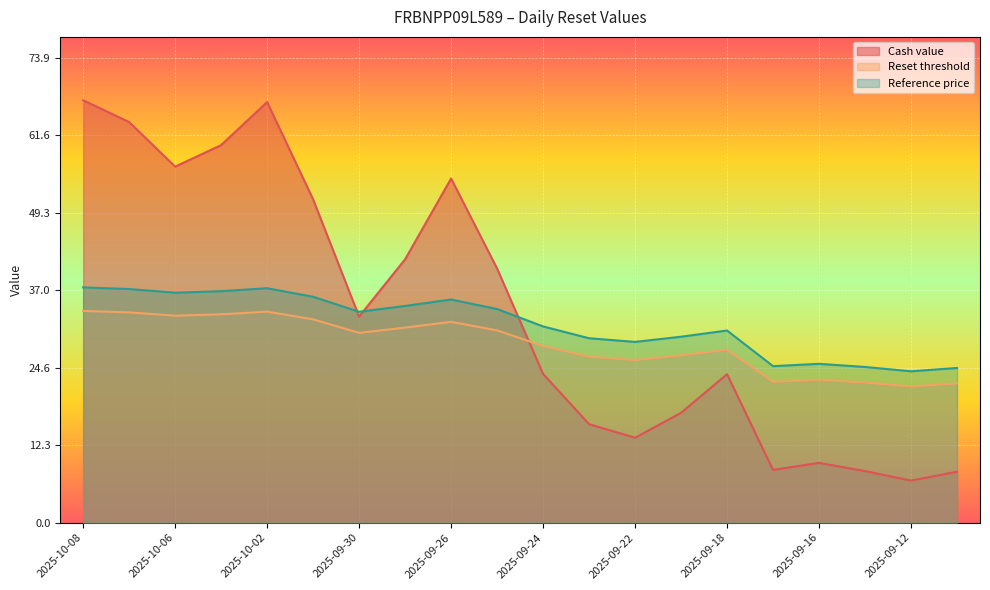

Between 2025-10-01 and 2025-09-15, which series saw the biggest shift?

Cash value